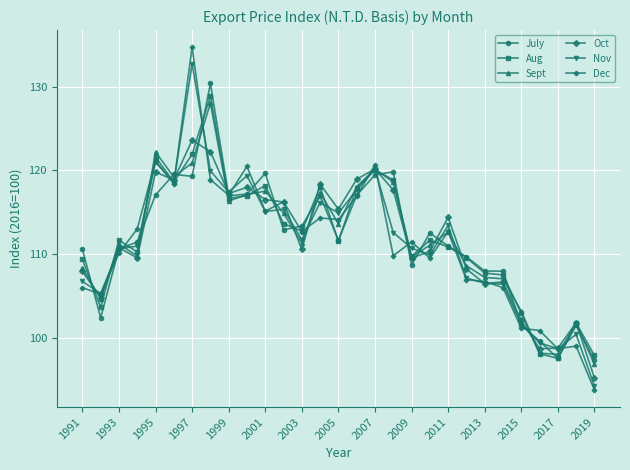

Which series has the widest spread of values?

Dec